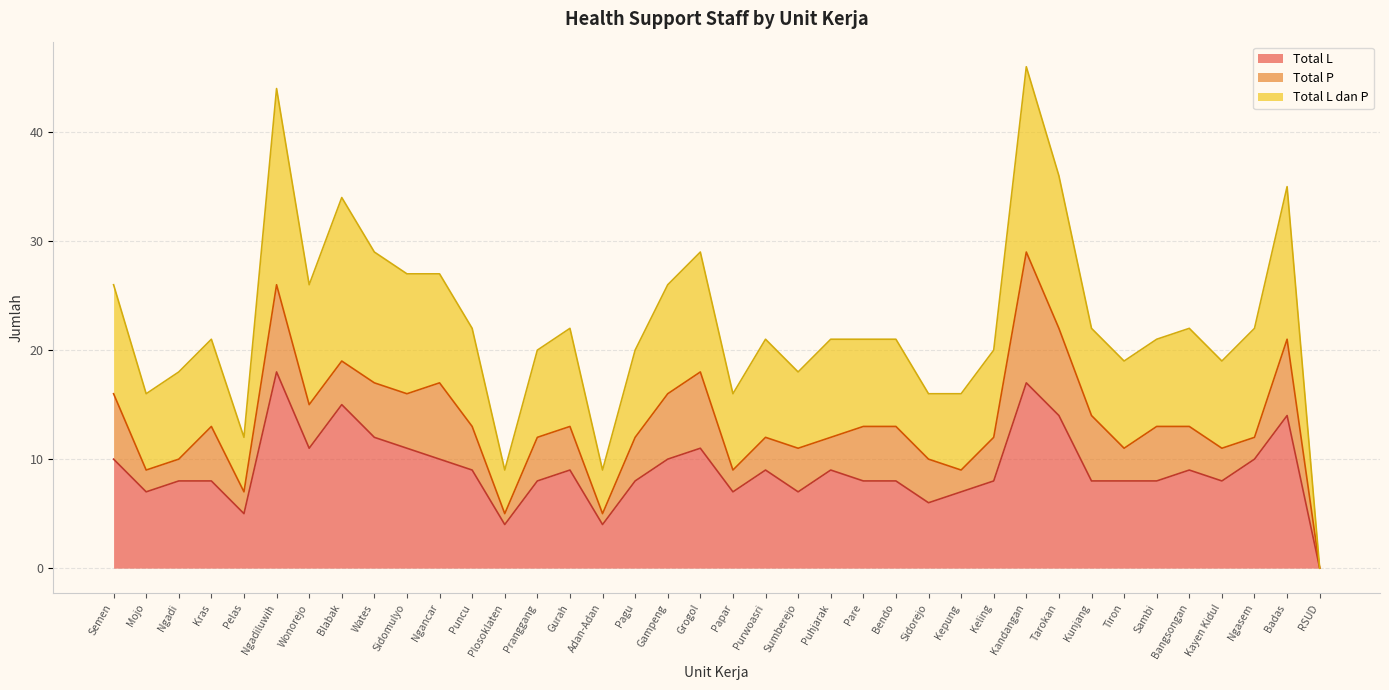

The Total L series shows 17 at Kandangan. True or false?

True